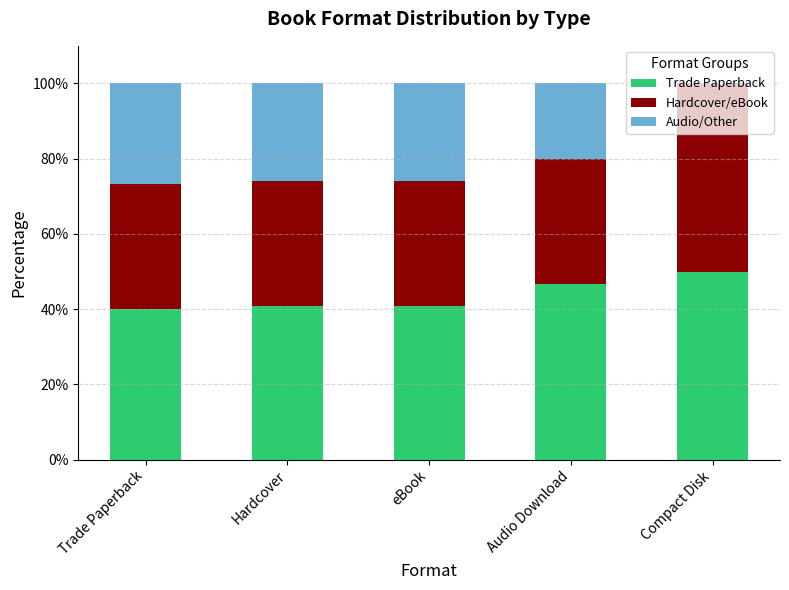

What is the total value across all series at Trade Paperback?

100.0